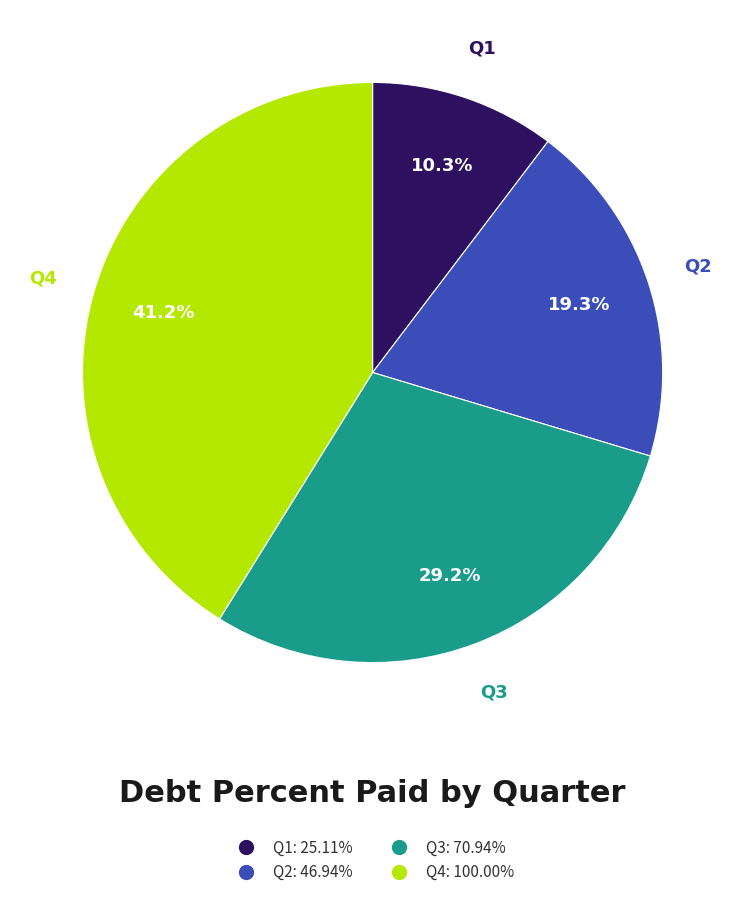

To the nearest percent, what is the difference between the Q4 and Q3 slice percentages?

12%